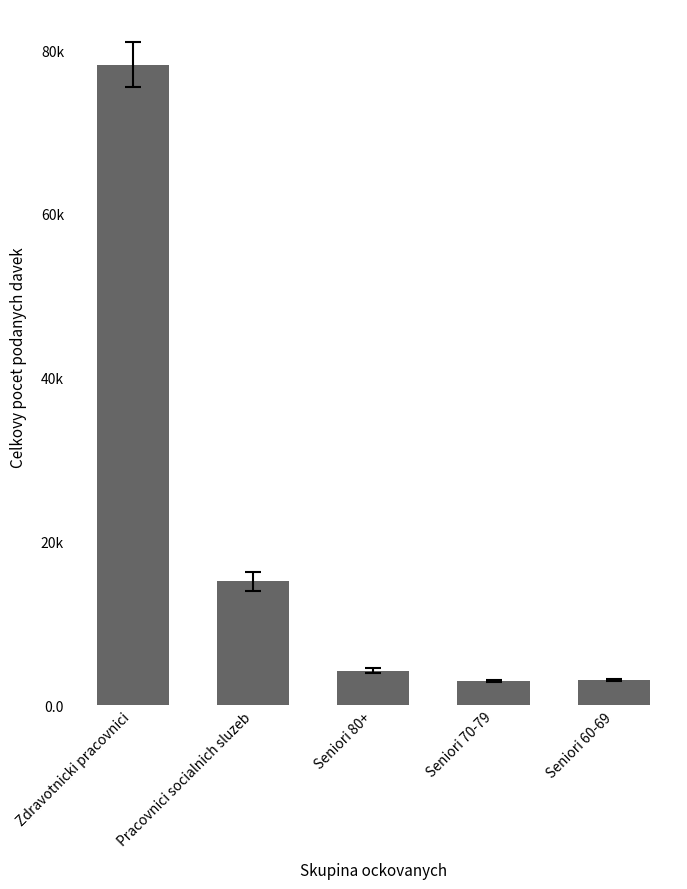

Reading right to left, transcribe all the data shown in this chart.

3081	2936	4190	15095	78202